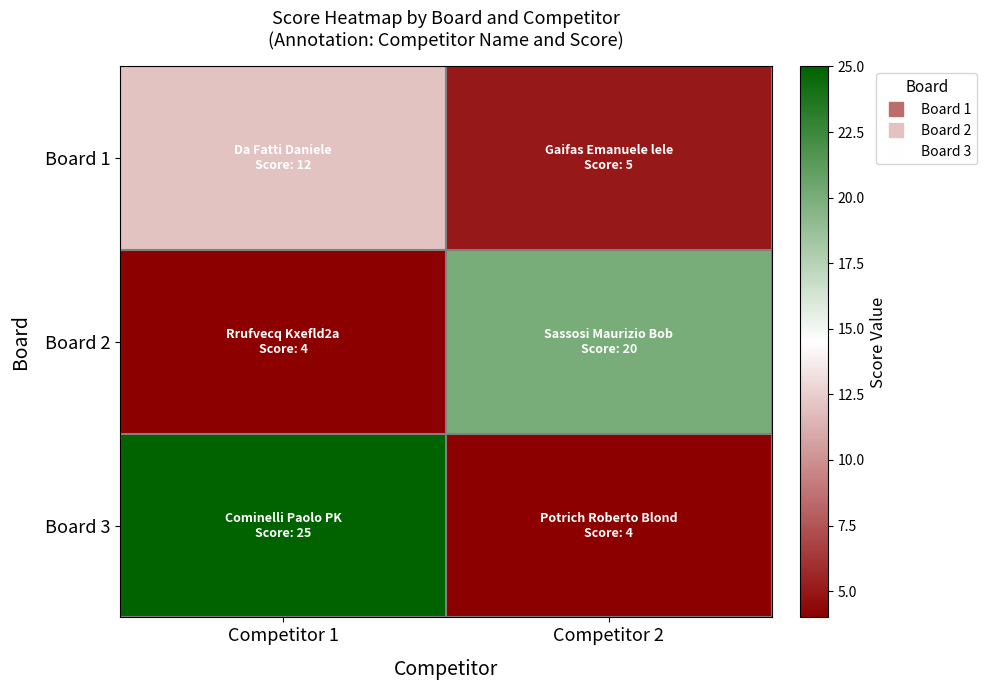

What is the difference between the highest and lowest values at Competitor 2?

16